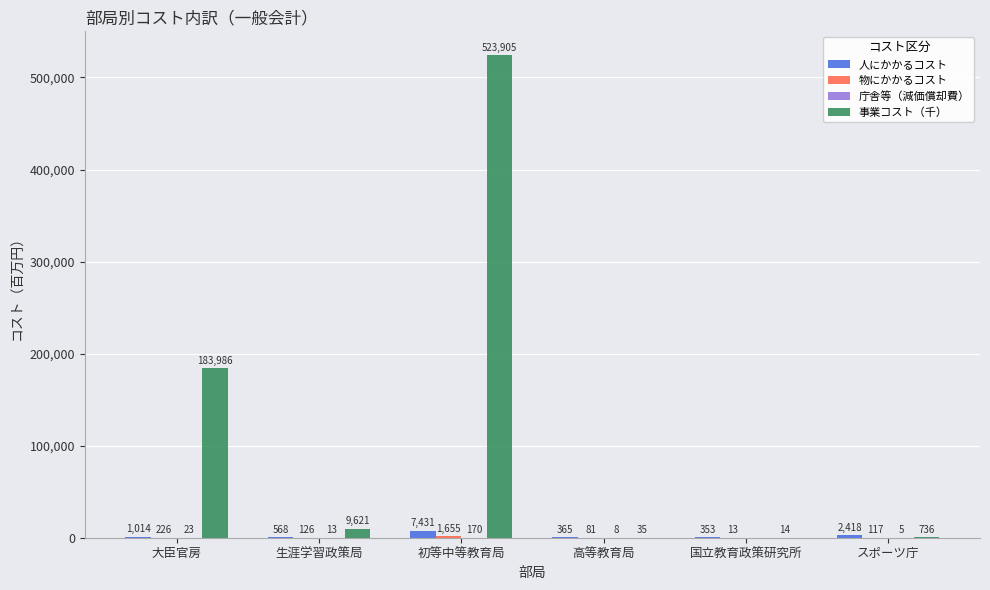

Between 生涯学習政策局 and スポーツ庁, which series saw the biggest shift?

事業コスト（千）